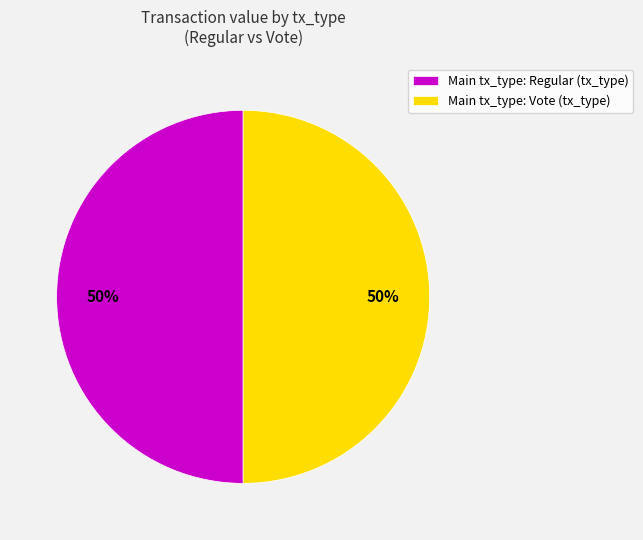

To the nearest percent, what is the average slice percentage?

50%